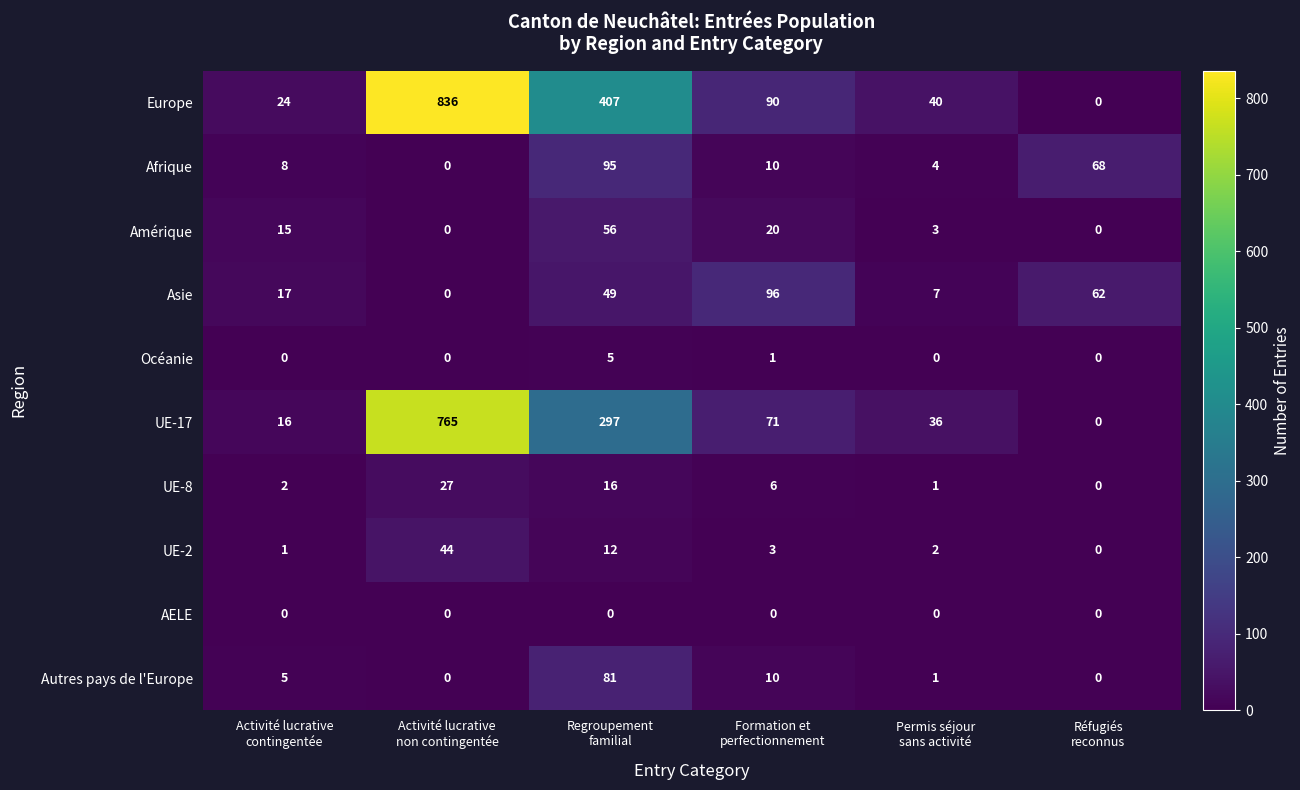

Which series has the widest spread of values?

Europe